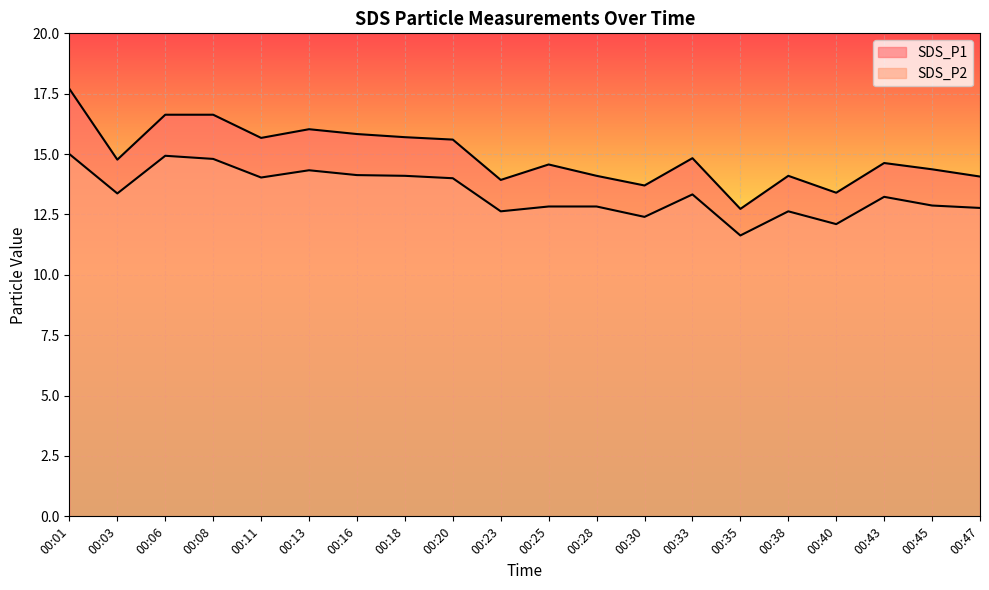

What is the average value of the SDS_P1 series?

14.9